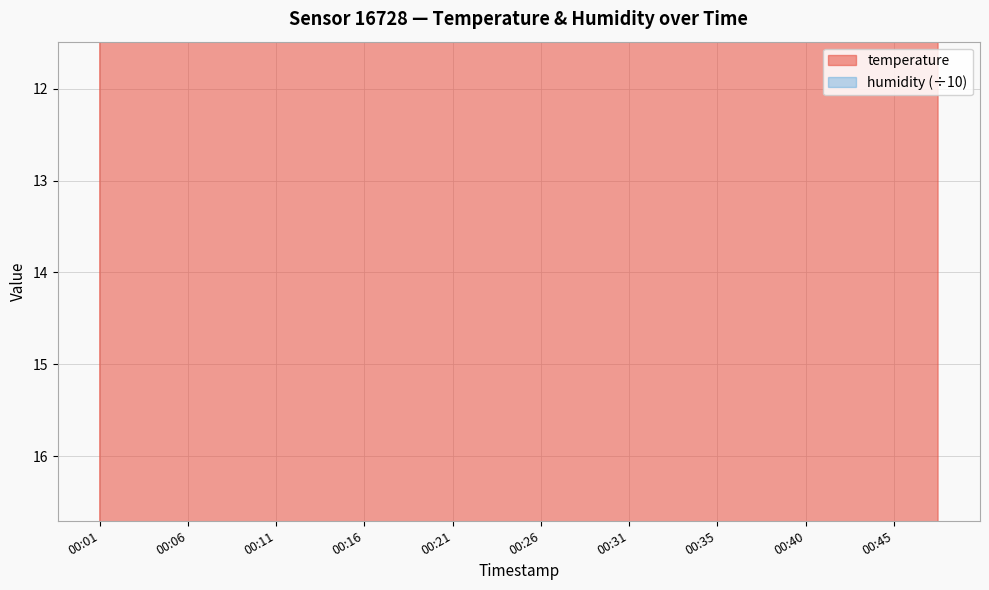

Which has a higher value, 00:33 or 00:18?

00:33